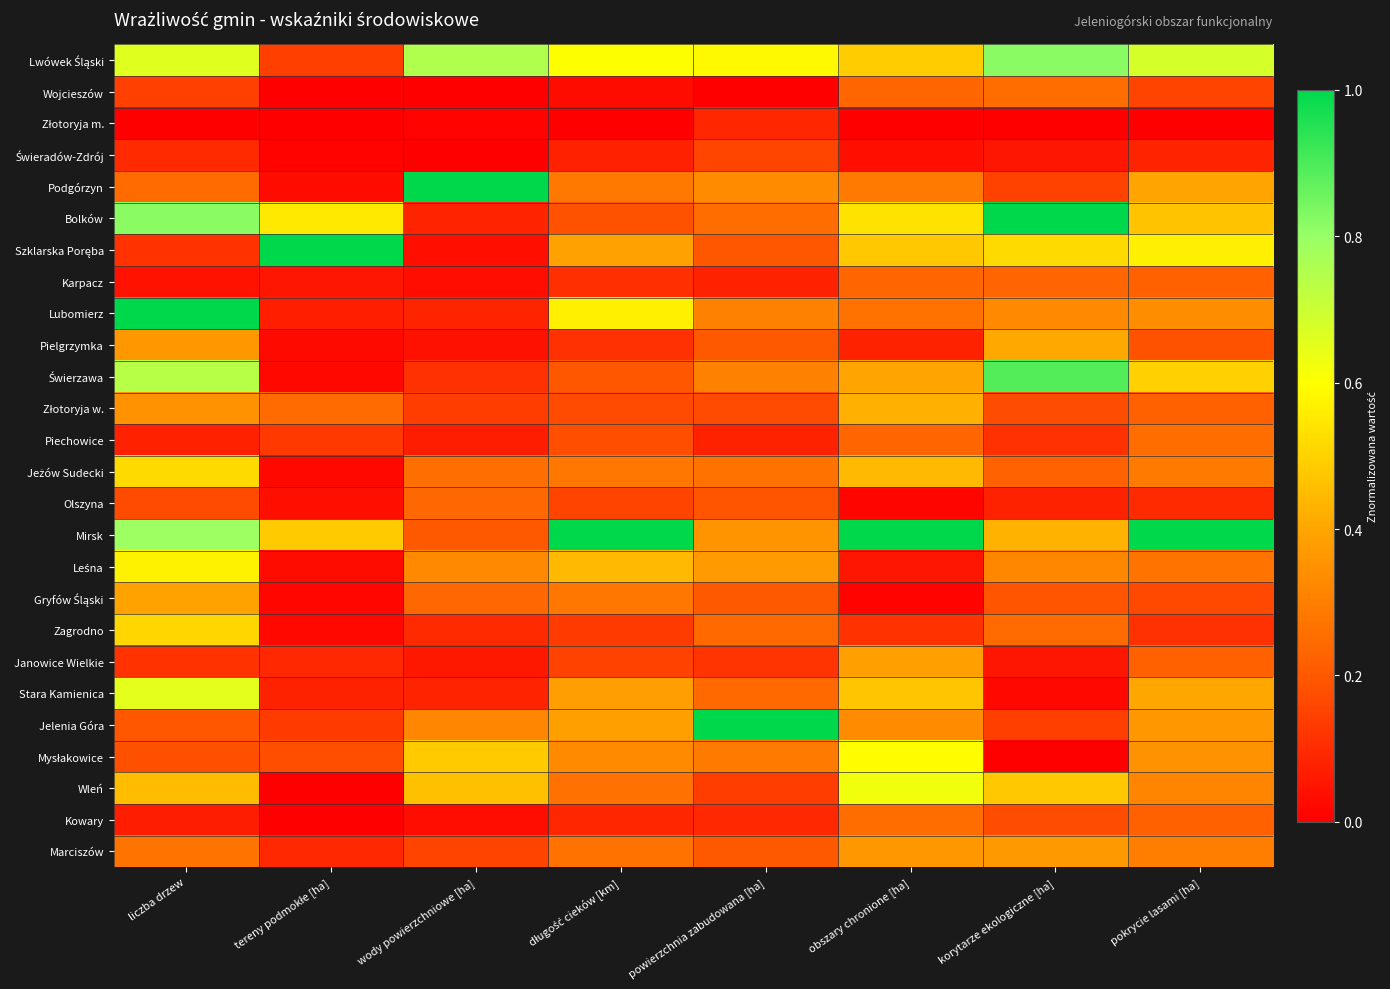

Which series changed the most between liczba drzew and wody powierzchniowe [ha]?

Lubomierz